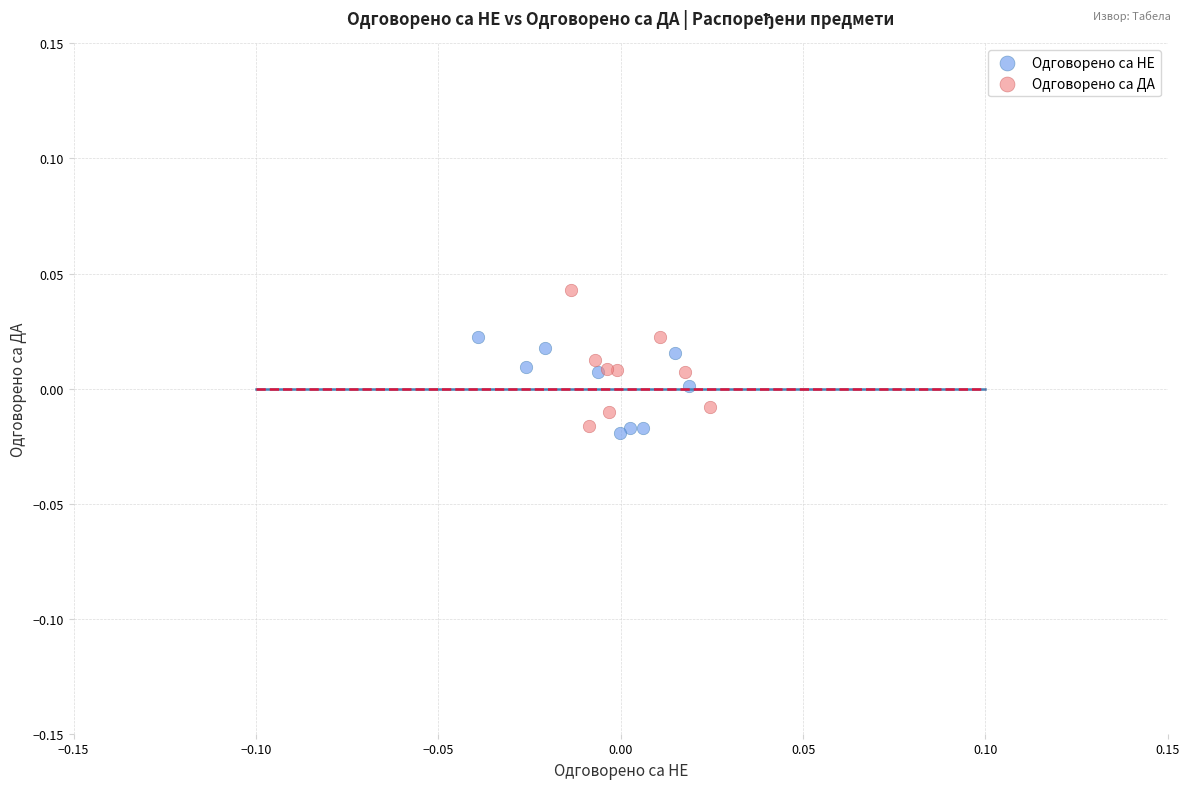

Which series reaches the maximum Y coordinate?

Одговорено са ДА